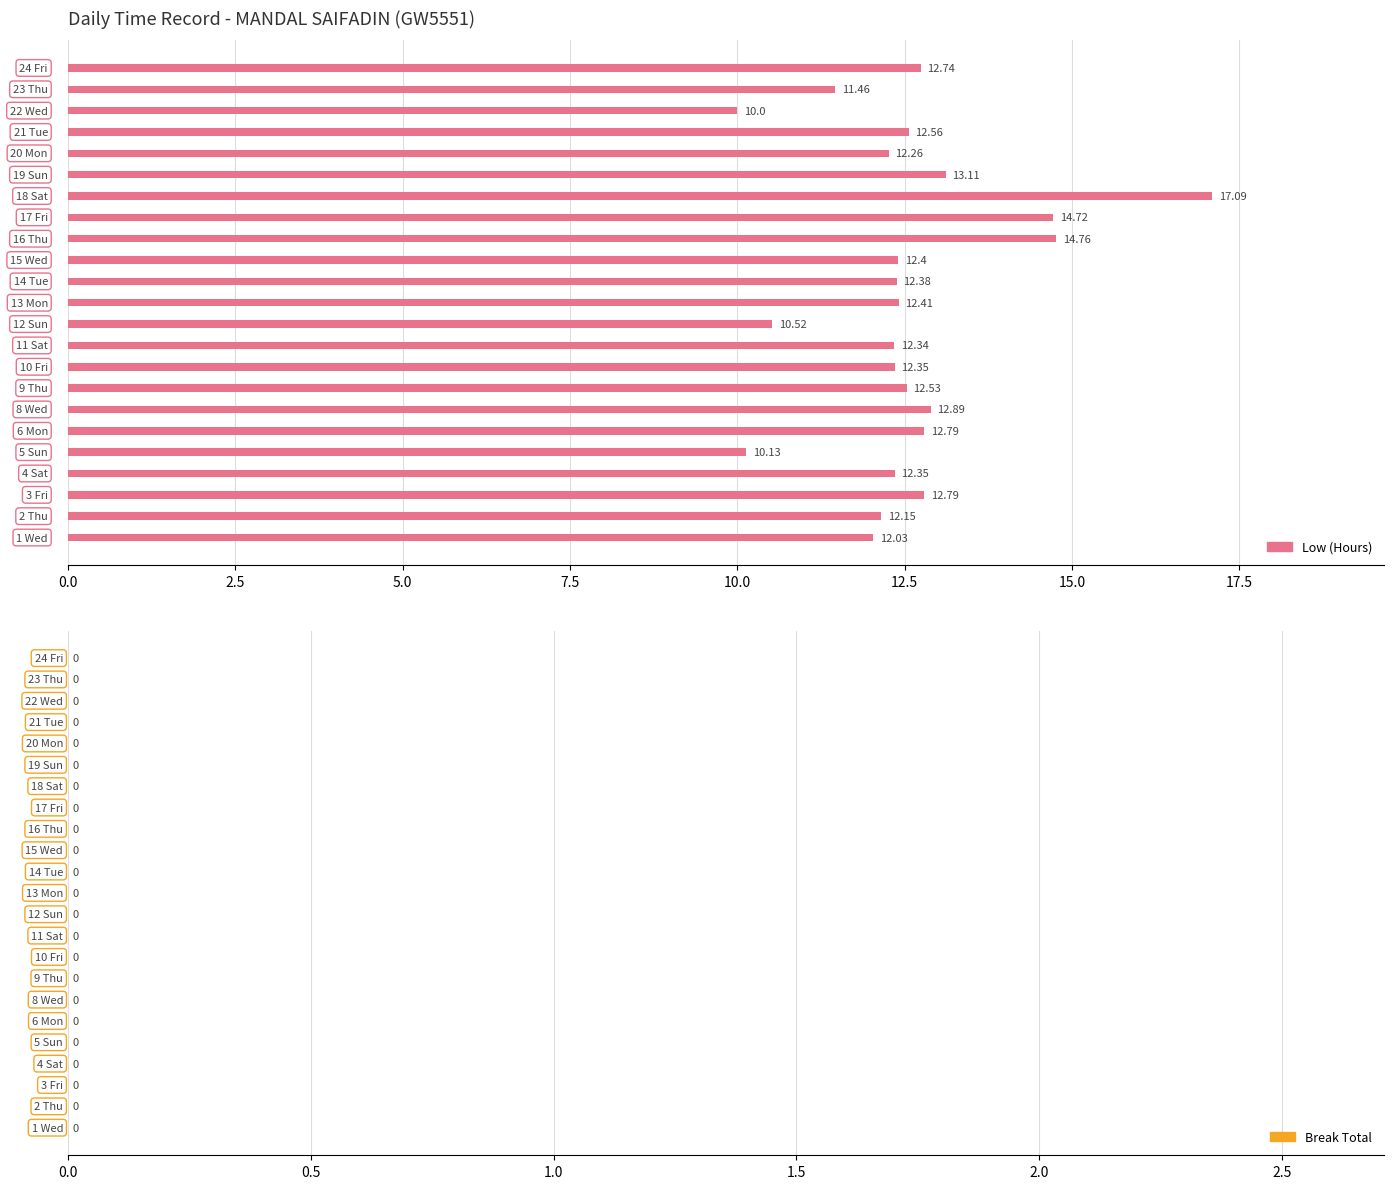

What is the difference between the maximum and minimum values?

7.1